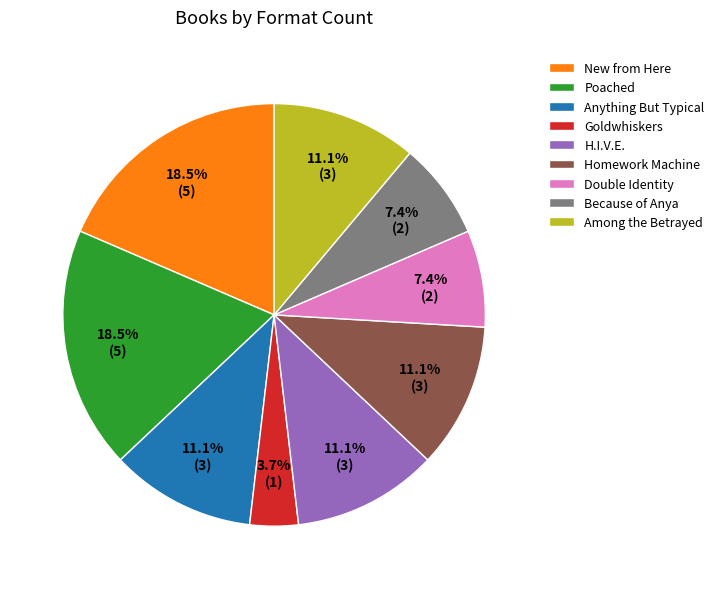

What portion of the pie excludes Because of Anya?

92.6%